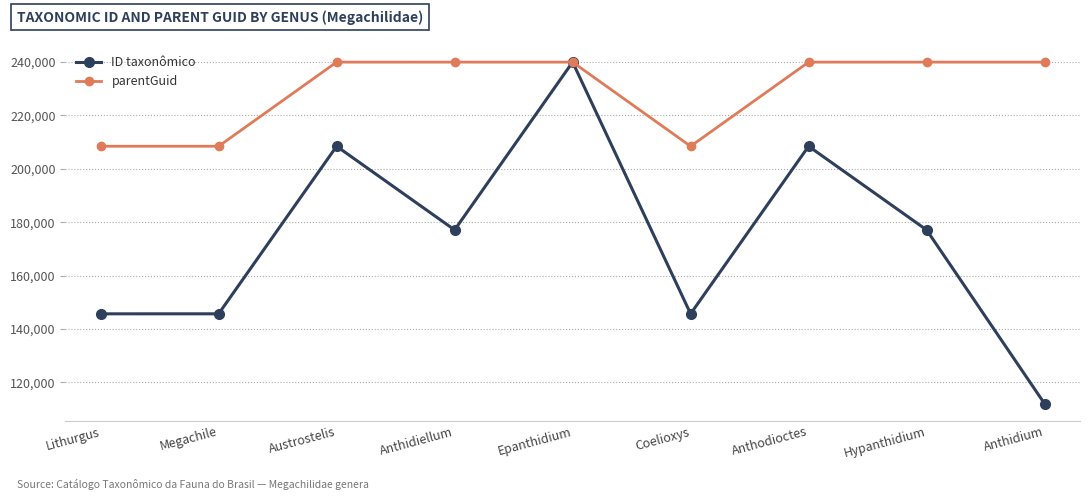

What is the label of the 4th point from the right?

Coelioxys